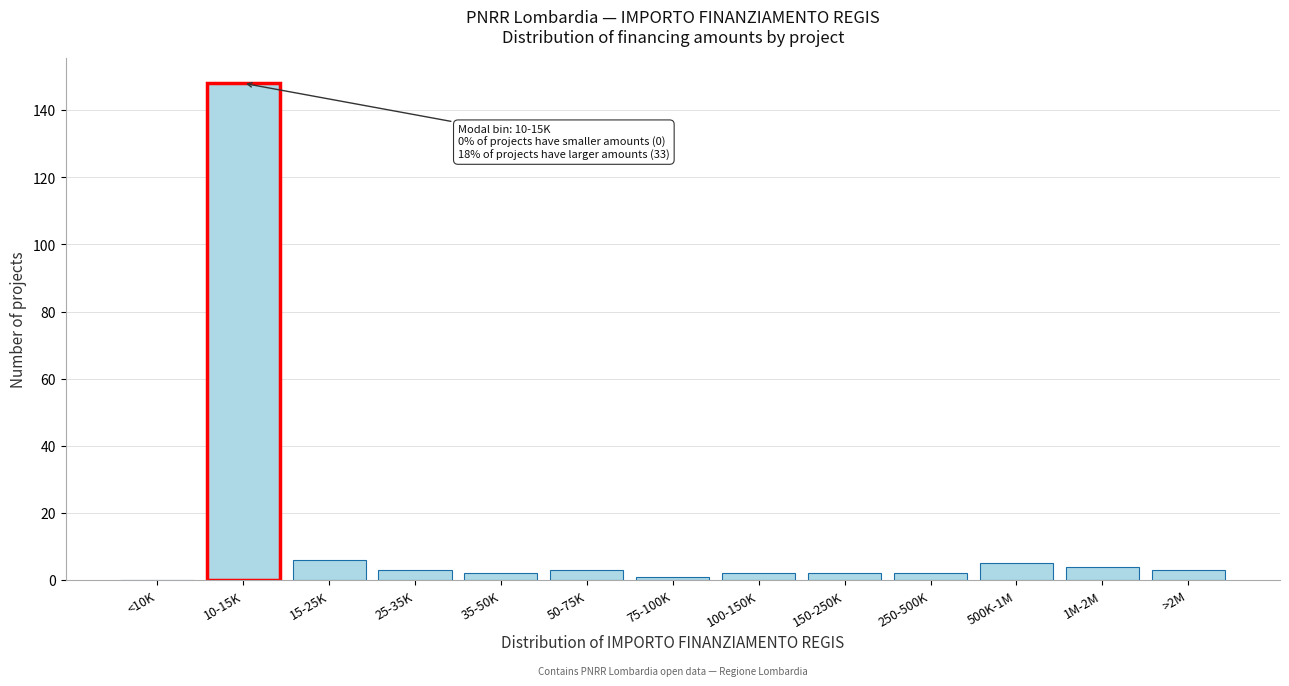

Reading left to right, extract all data points from this chart.

<10K=0	10-15K=148	15-25K=6	25-35K=3	35-50K=2	50-75K=3	75-100K=1	100-150K=2	150-250K=2	250-500K=2	500K-1M=5	1M-2M=4	>2M=3